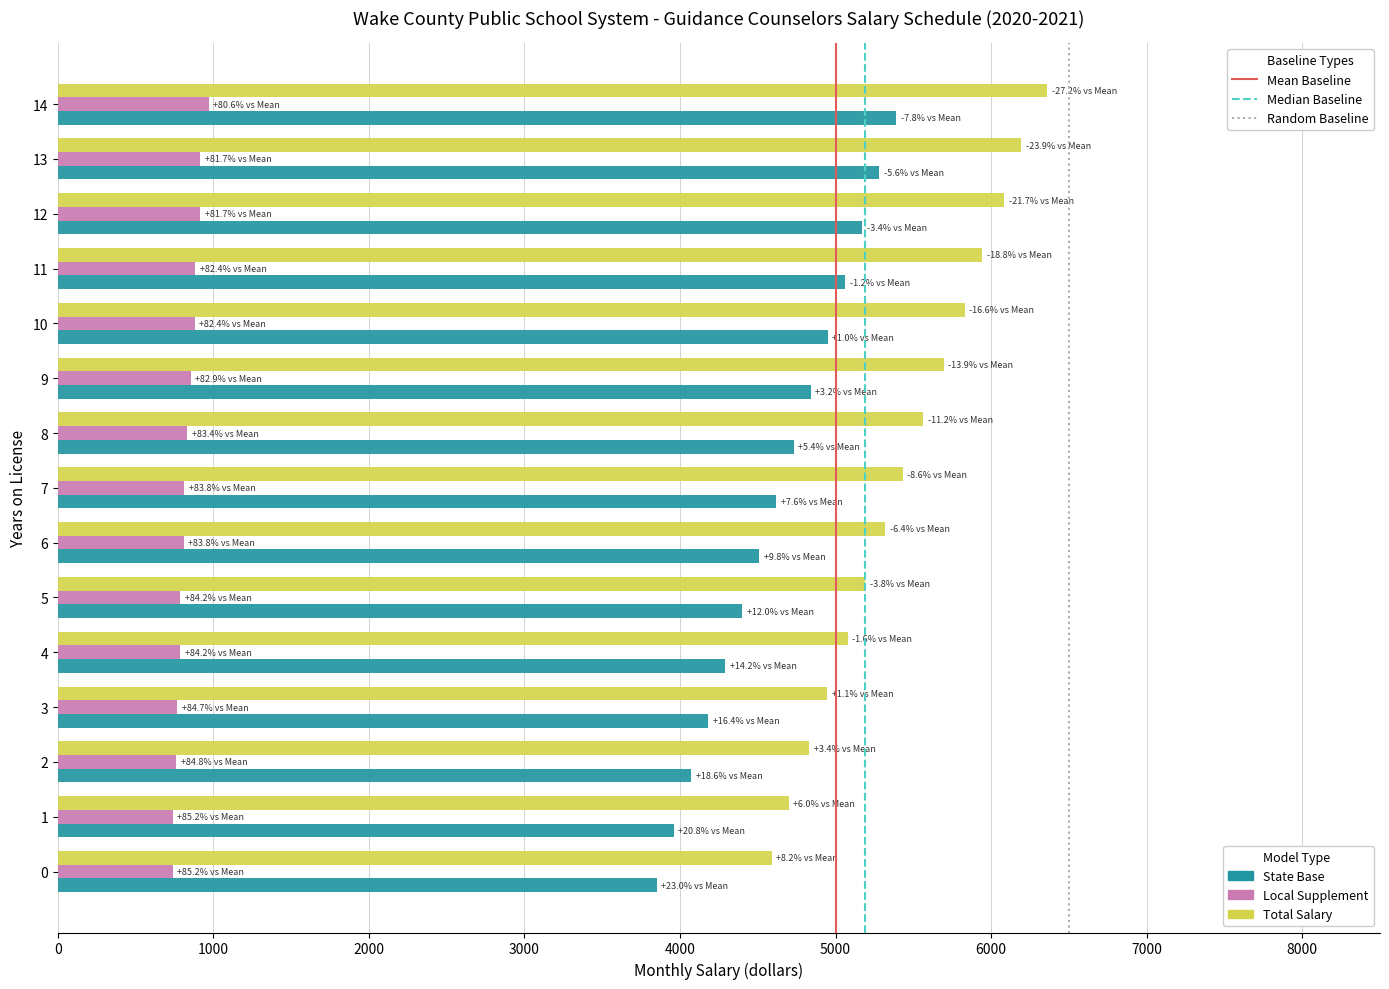

The value of Total Salary at 1 is 4699.4. True or false?

True